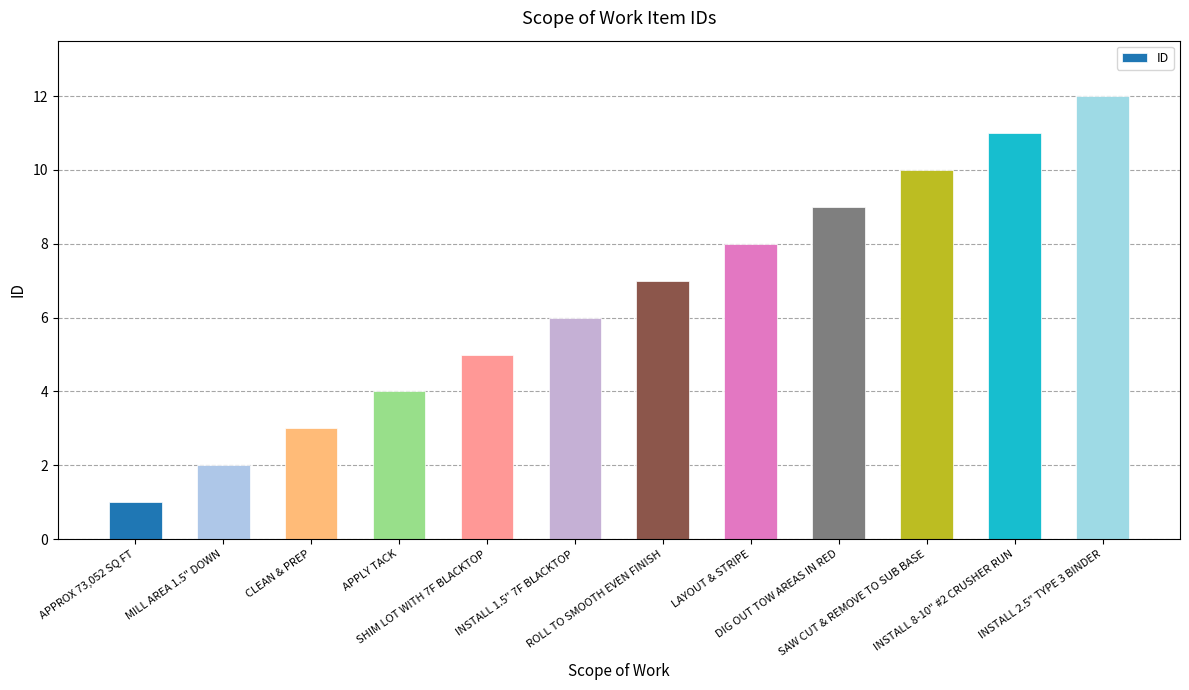

Between CLEAN & PREP and MILL AREA 1.5" DOWN, which is larger?

CLEAN & PREP